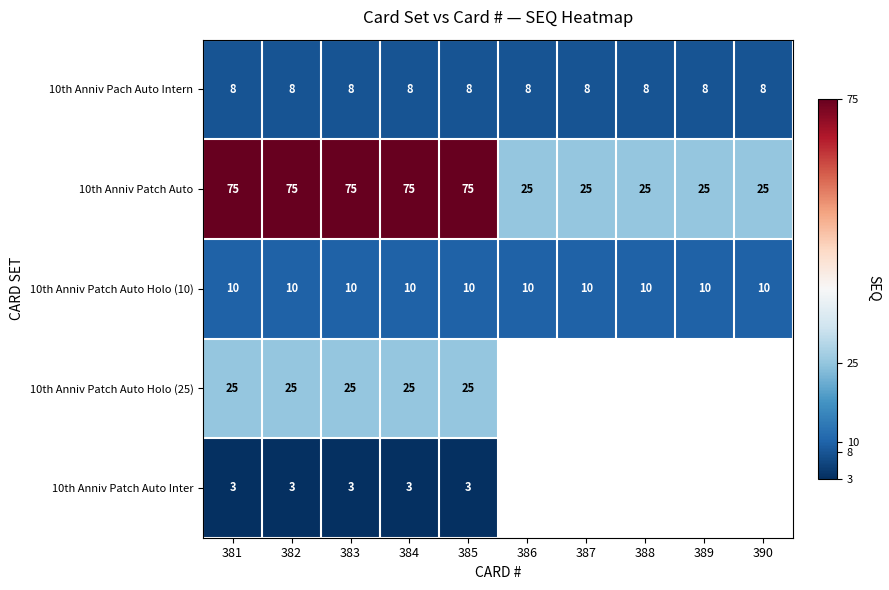

What is the maximum value for 10th Anniv Patch Auto?

75